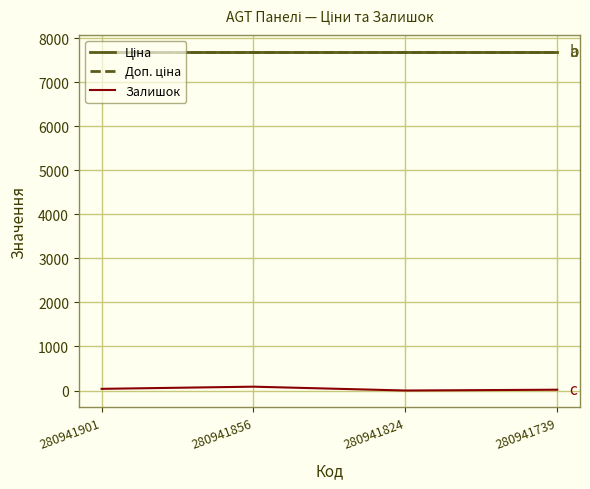

True or false: Доп. ціна and Ціна cross at least once.

False